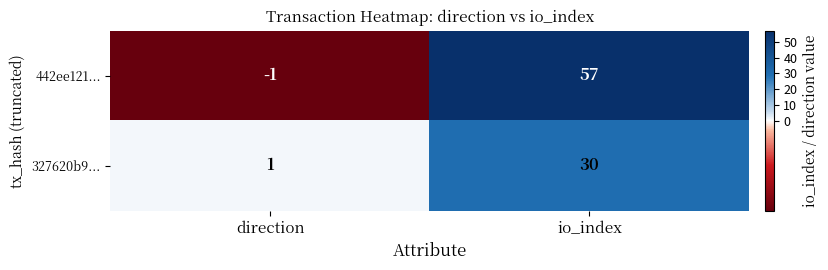

Reading left to right, list all the values displayed in this chart.

442ee121...: -1	57
327620b9...: 1	30